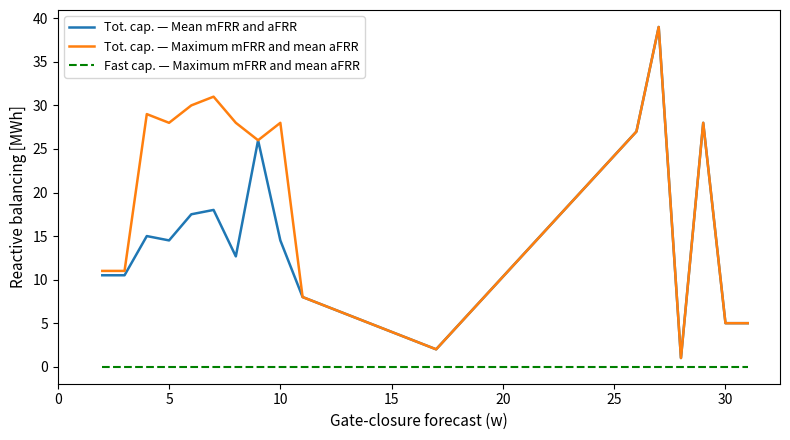

What is the maximum value shown in the chart?

39.0